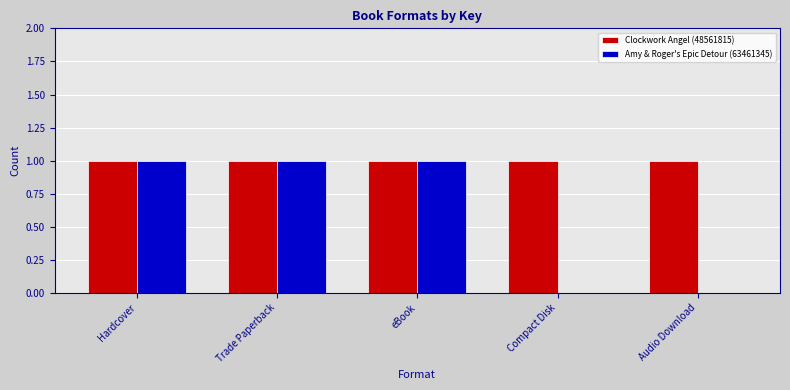

Is it true that Amy & Roger's Epic Detour (63461345) equals 1 at Trade Paperback?

True